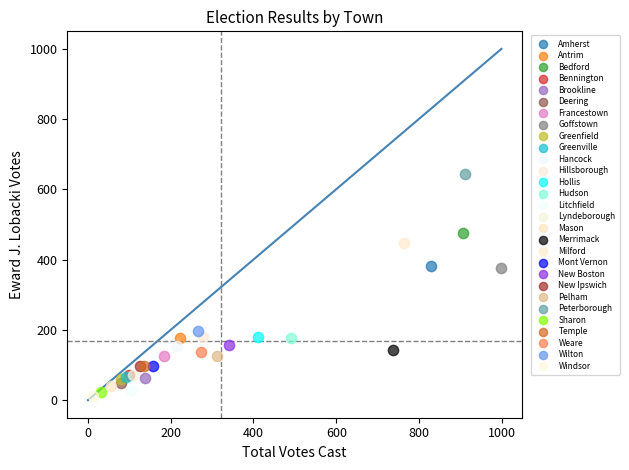

Which series contains the highest Y value?

Peterborough